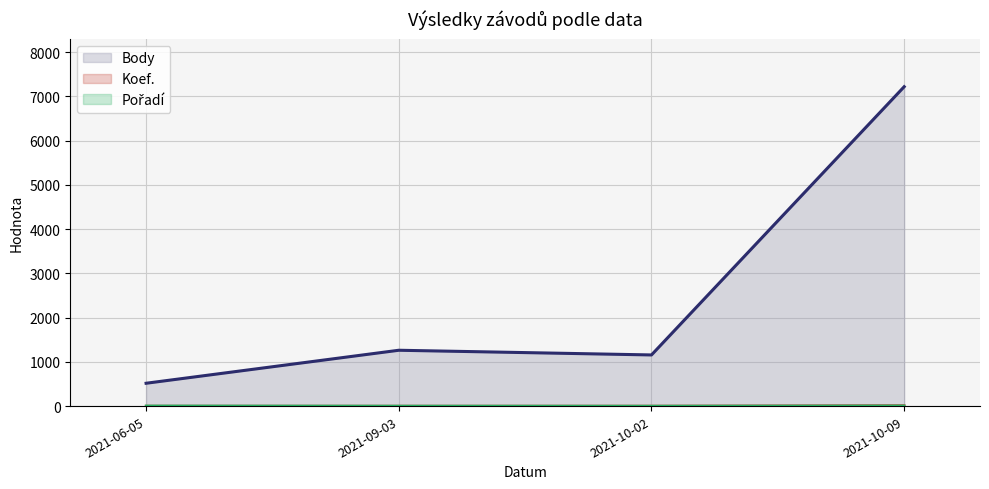

What is the spread (max minus min) of values at 2021-09-03?

1261